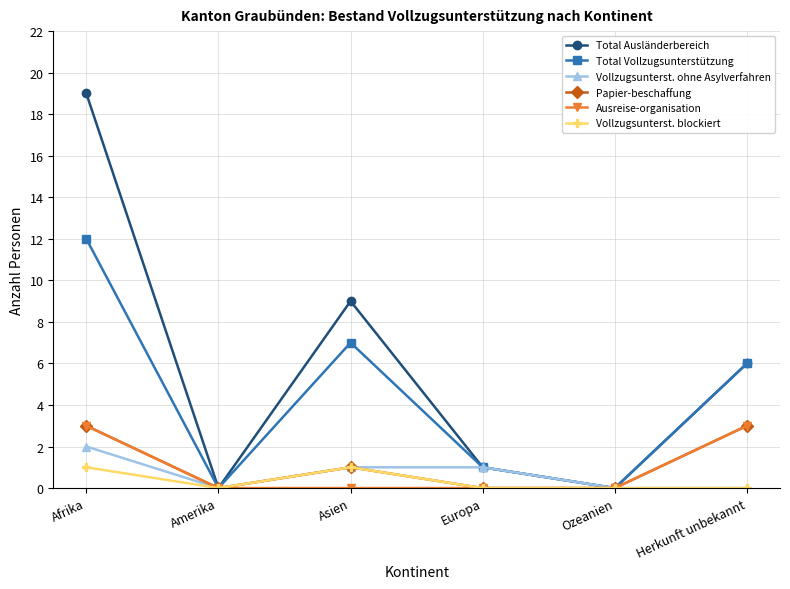

What is the difference between the maximum and minimum values in the Total Vollzugsunterstützung series?

12